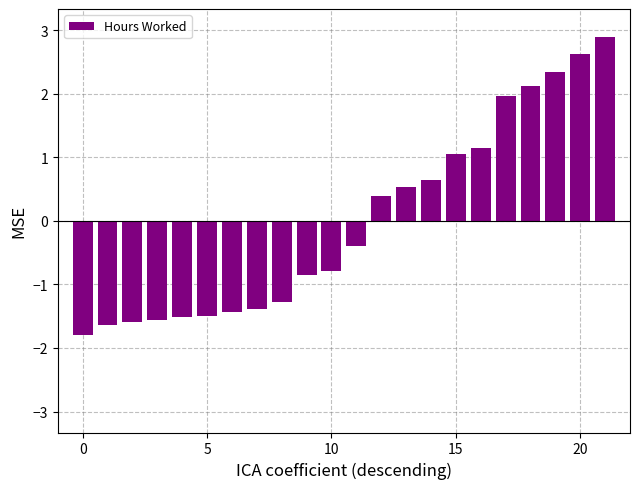

What is the value of the 9th bar from the left?

-1.3